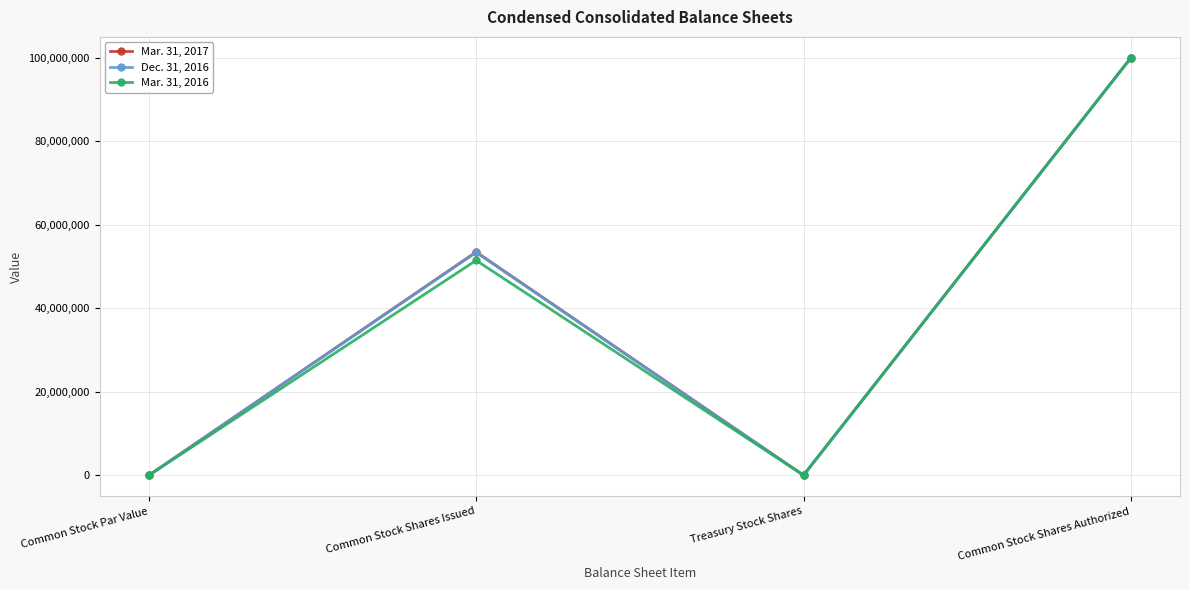

What position from the left is Common Stock Par Value?

1